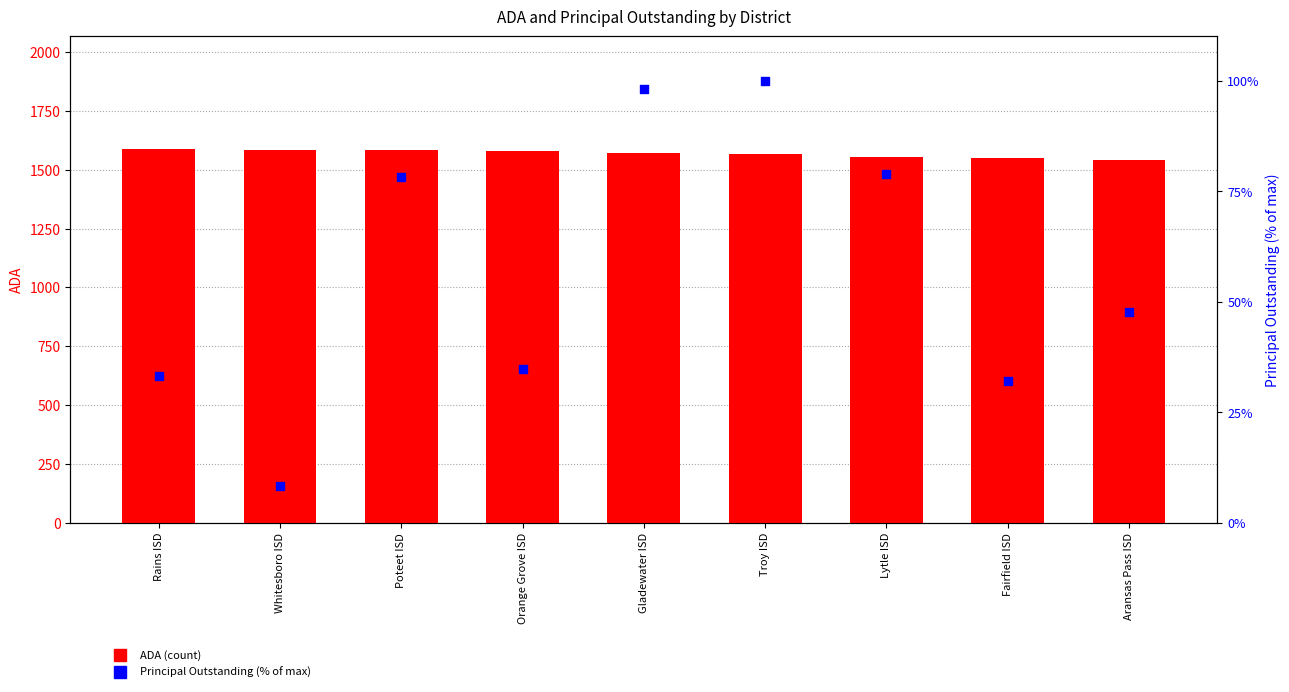

Which series has the widest spread of Y values?

Principal Outstanding (% of max)